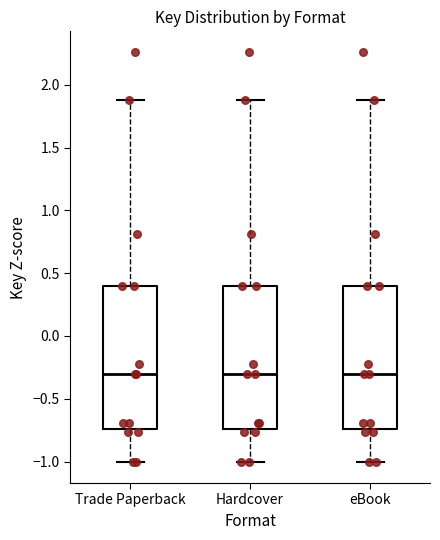

Where is the upper edge of the box for eBook on the y-axis? The values are not printed on the chart, so give them approximately, as read against the axis.

0.40